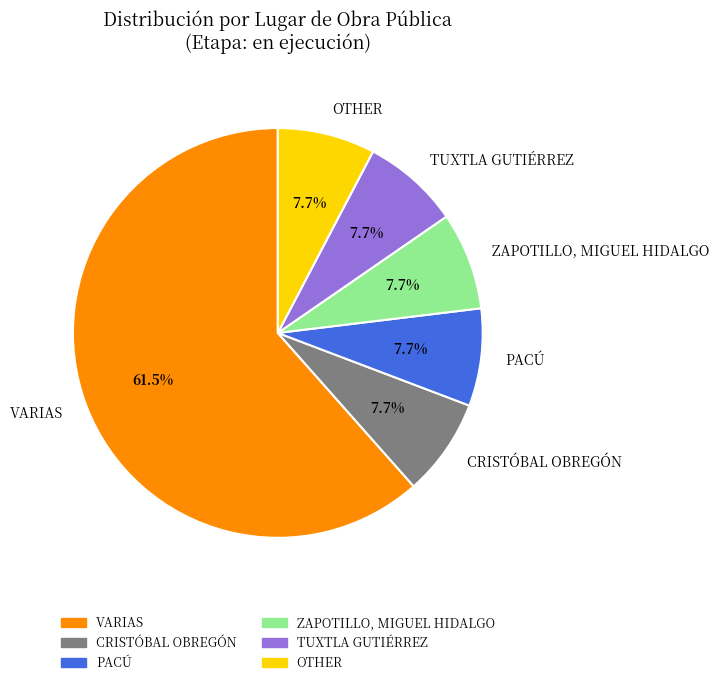

To the nearest percent, what portion does TUXTLA GUTIÉRREZ represent?

8%